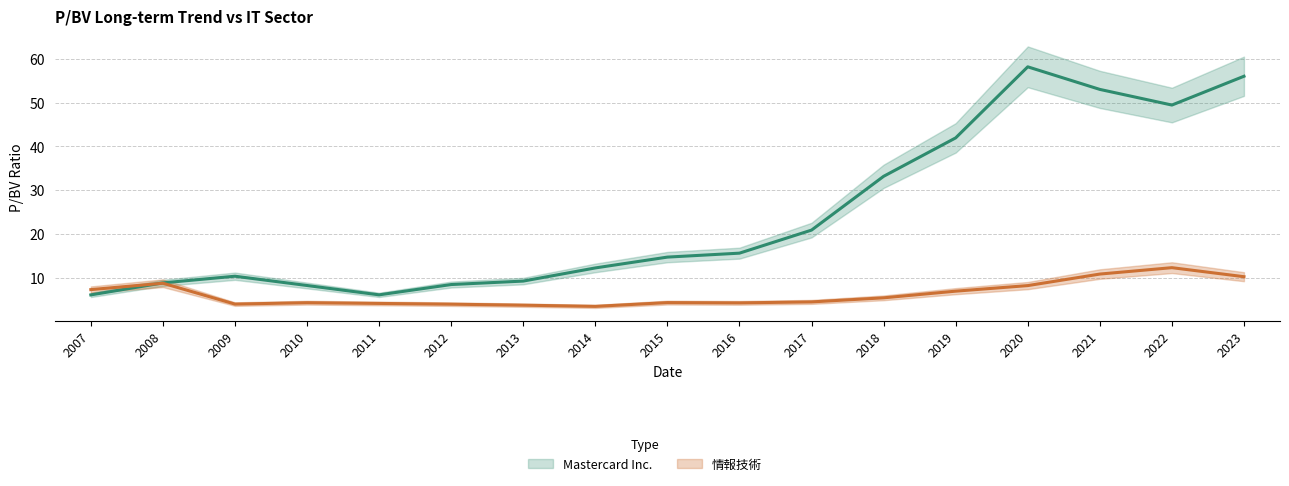

Does the chart have visible grid lines?

Yes